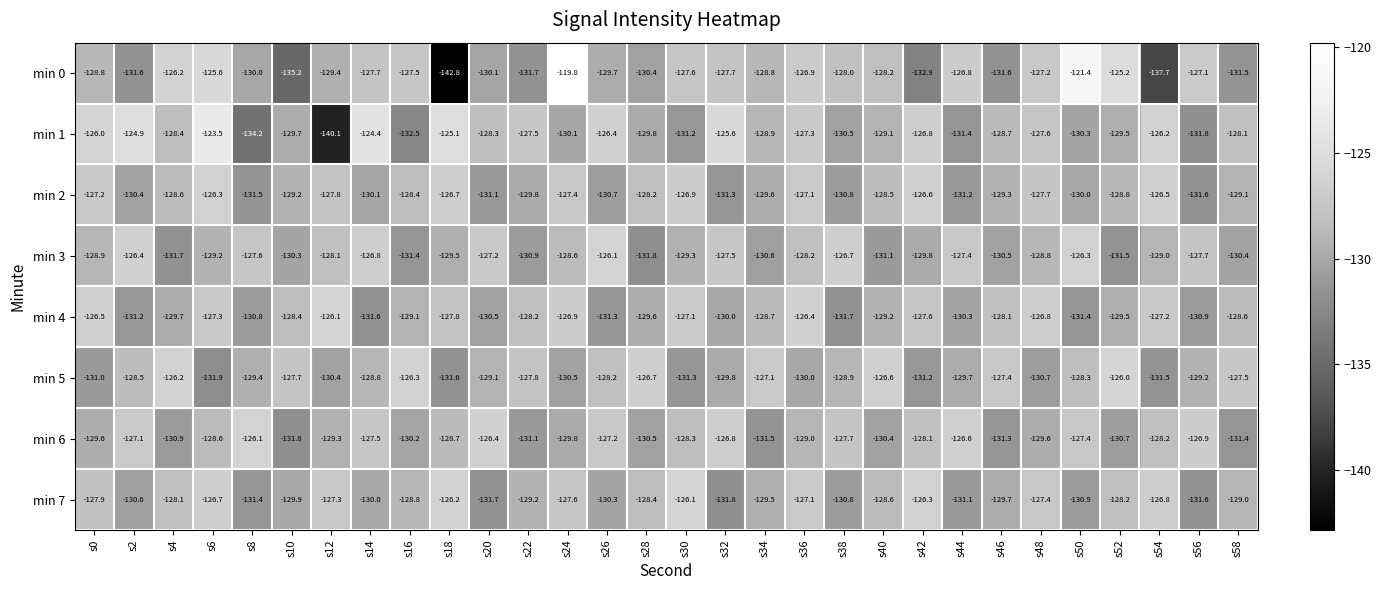

What is the difference between the min 4 values at s16 and s20?

1.4